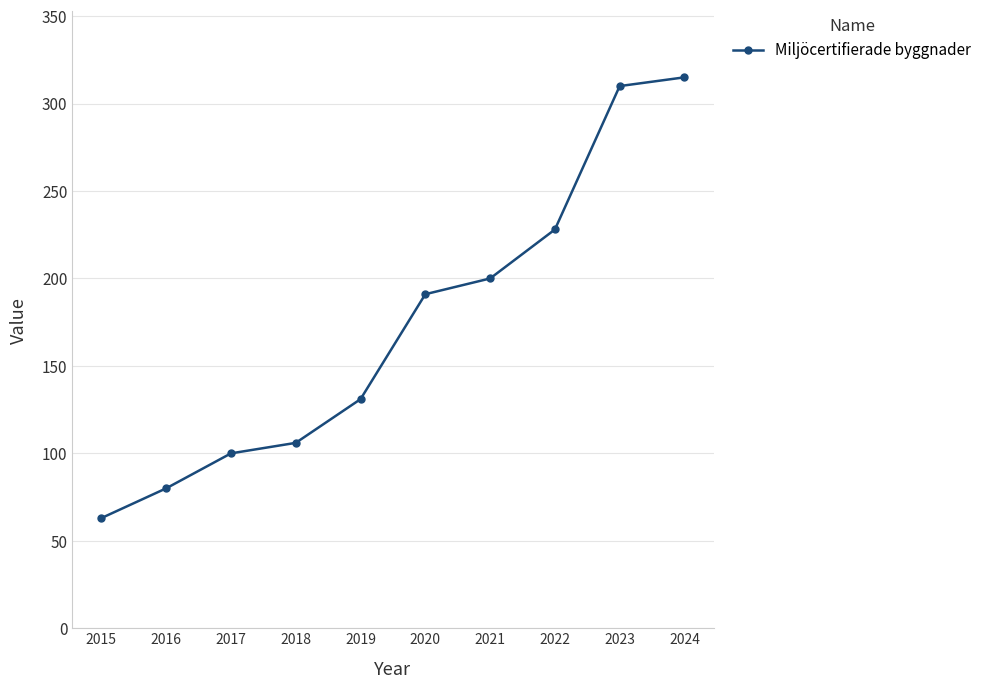

What value does the data have at 2023?

310